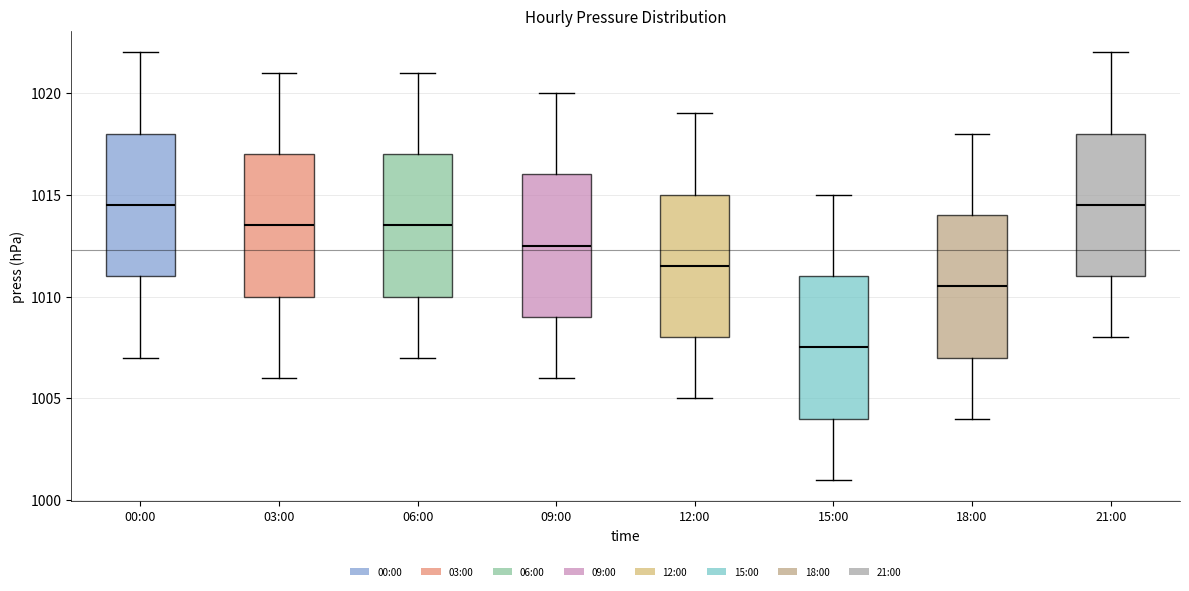

Where is the upper edge of the box for 09:00 on the y-axis? The values are not printed on the chart, so give them approximately, as read against the axis.

1016.0